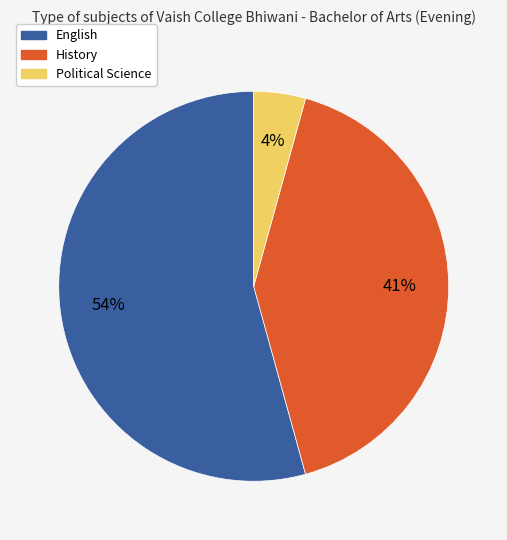

Count the number of slices in the pie.

3